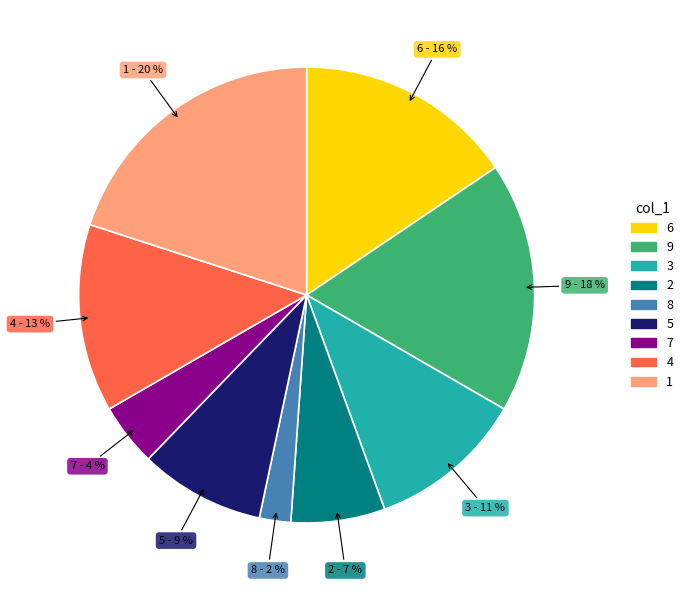

The 6 slice represents 28% of the pie. True or false?

False